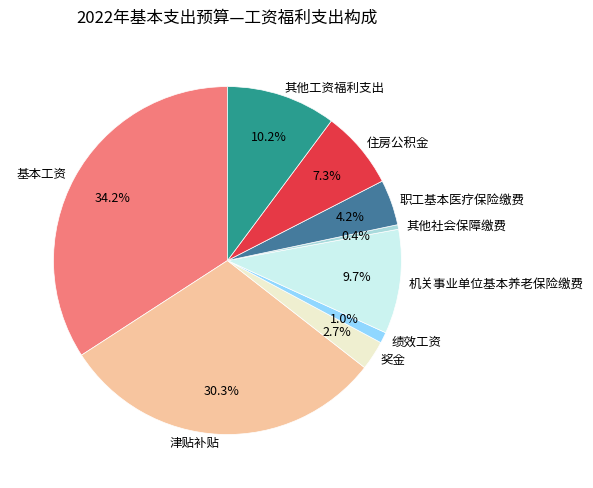

What percentage is NOT represented by 基本工资?

65.8%